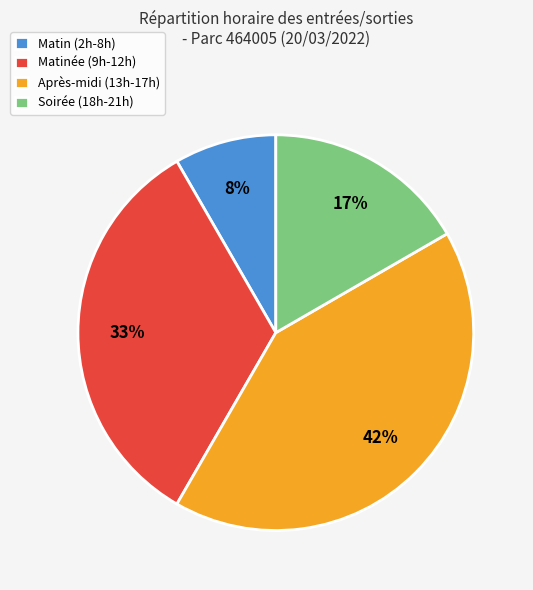

Approximately how many times larger is the value at Matin (2h-8h) compared to Soirée (18h-21h)?

0.5